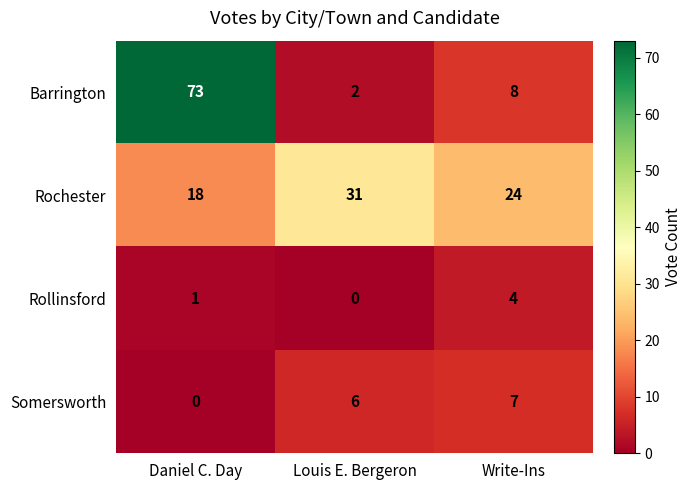

Which series has the largest total across all categories?

Barrington